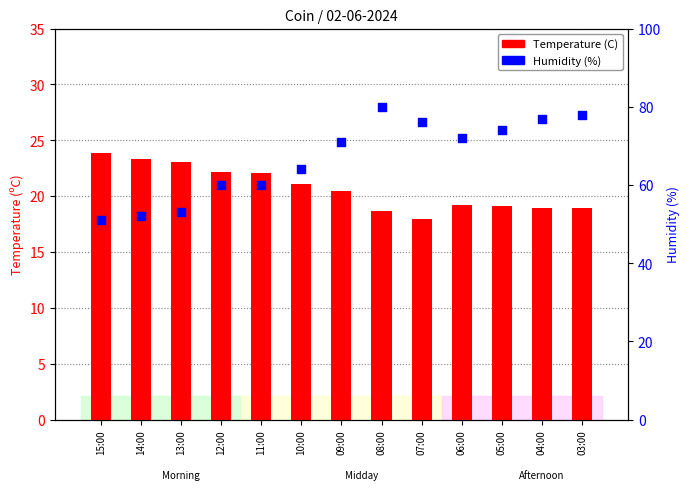

Which series has the largest total across all categories?

Humidity (%)